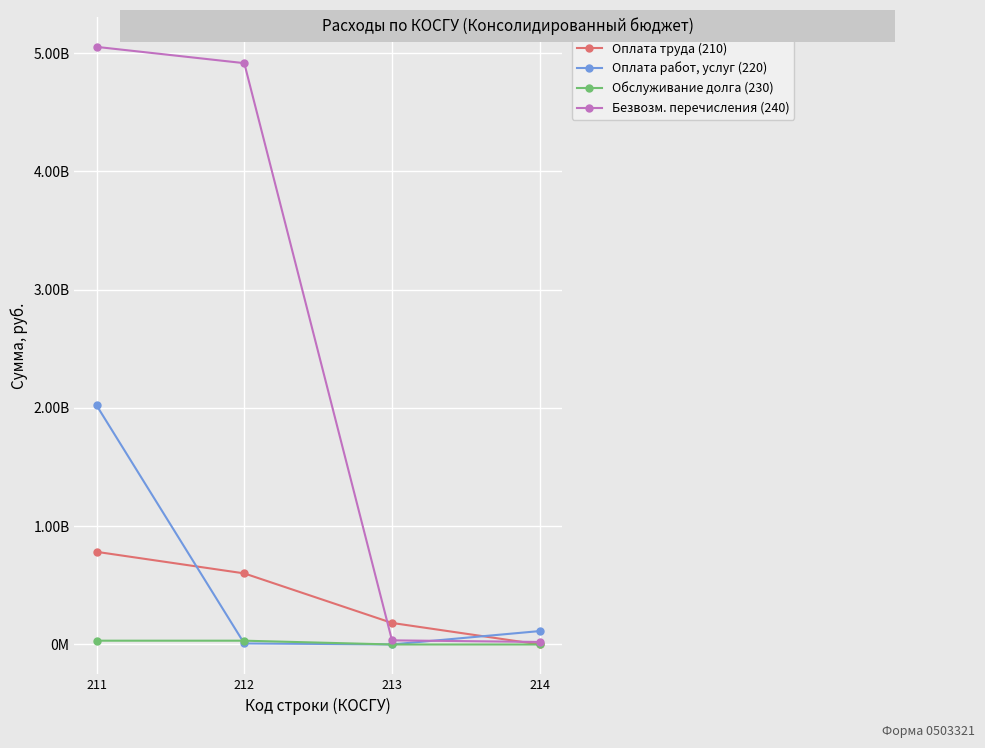

Rank the series by their maximum value, from lowest to highest.

Обслуживание долга (230), Оплата труда (210), Оплата работ, услуг (220), Безвозм. перечисления (240)